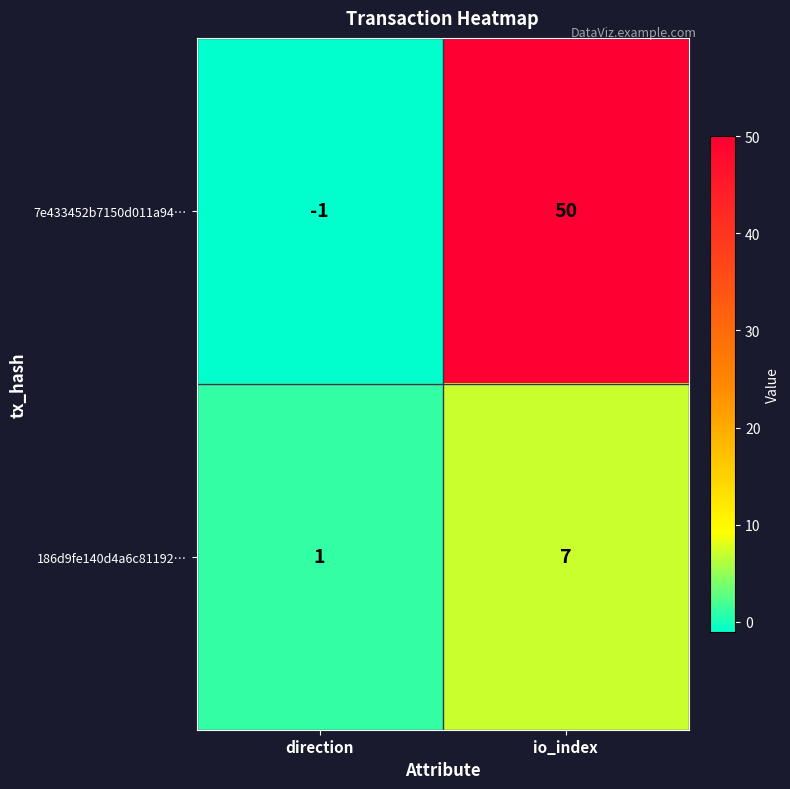

At which category is the sum across all series the highest?

io_index